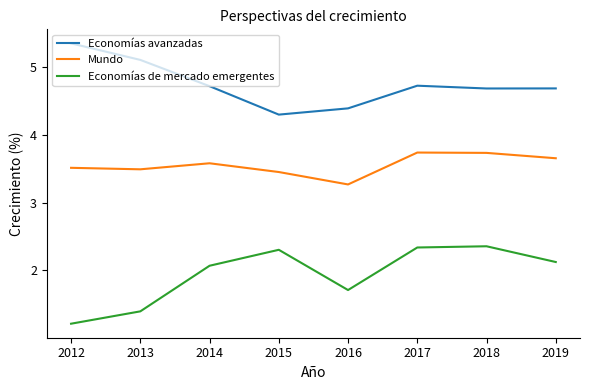

True or false: Economías avanzadas and Economías de mercado emergentes cross at least once.

False